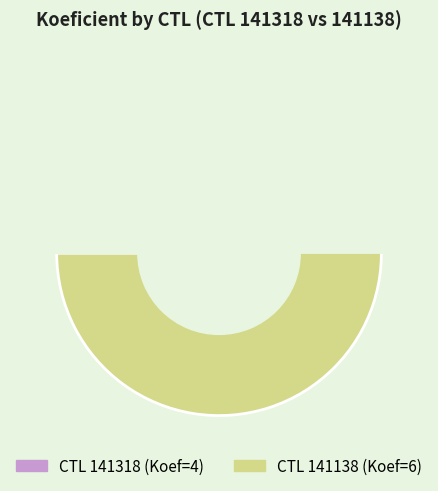

How much of the chart is everything except 141138?

40.0%